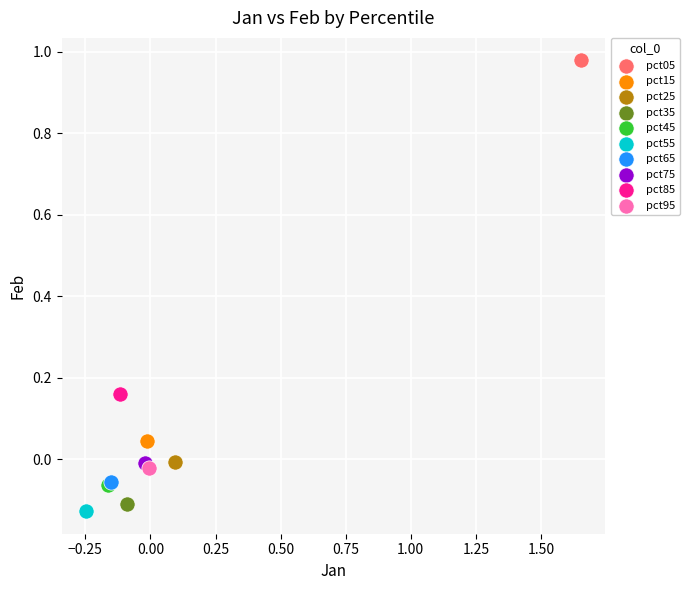

Which series reaches the minimum Y coordinate?

pct55